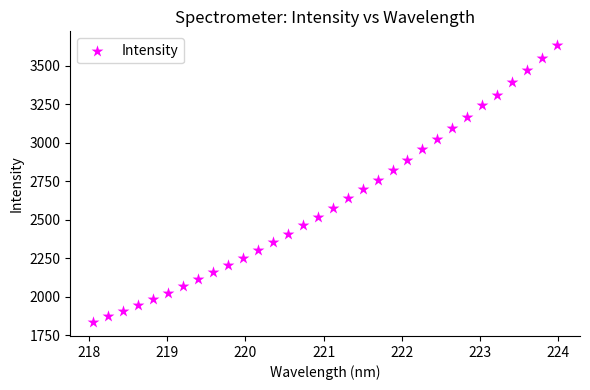

What is the range of Y values (max minus min)?

1800.6